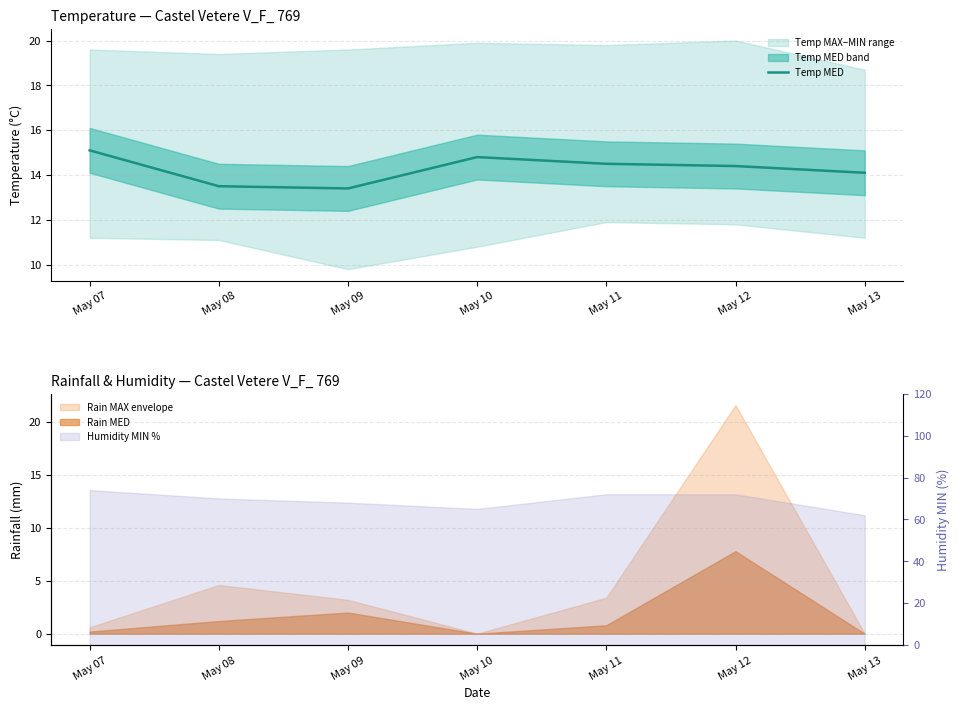

Which label corresponds to the smallest value in the chart?

May 09